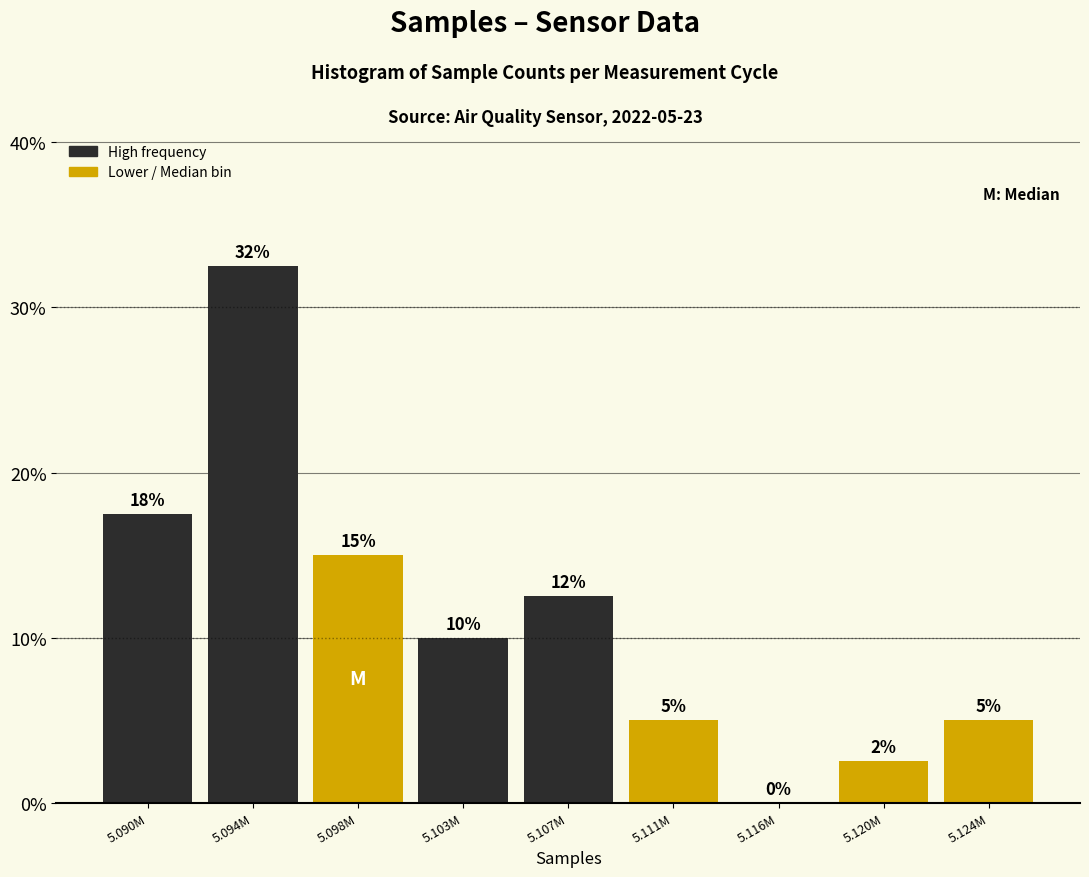

Which has a higher value, 5.094M or 5.098M?

5.094M